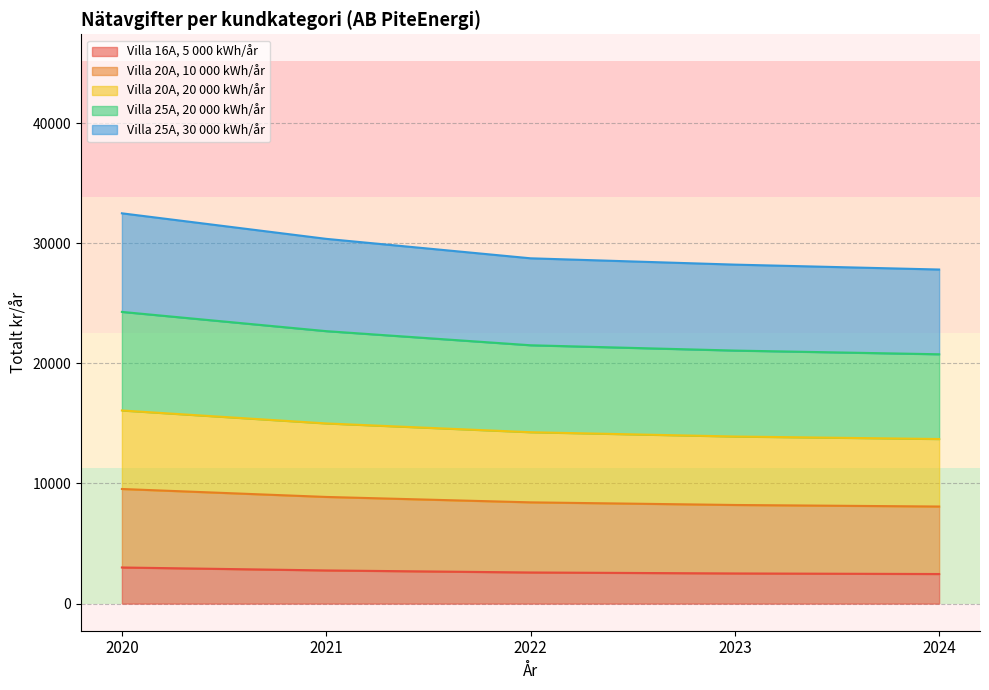

What is the difference between the highest and lowest values at 2020?

29486.6